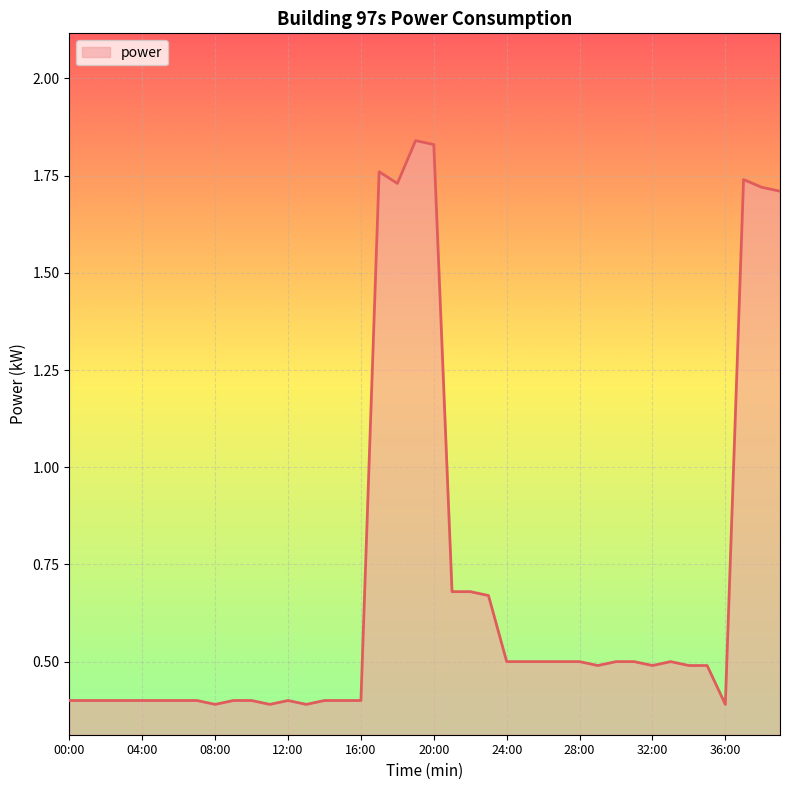

What is the difference between the maximum and minimum values?

1.5